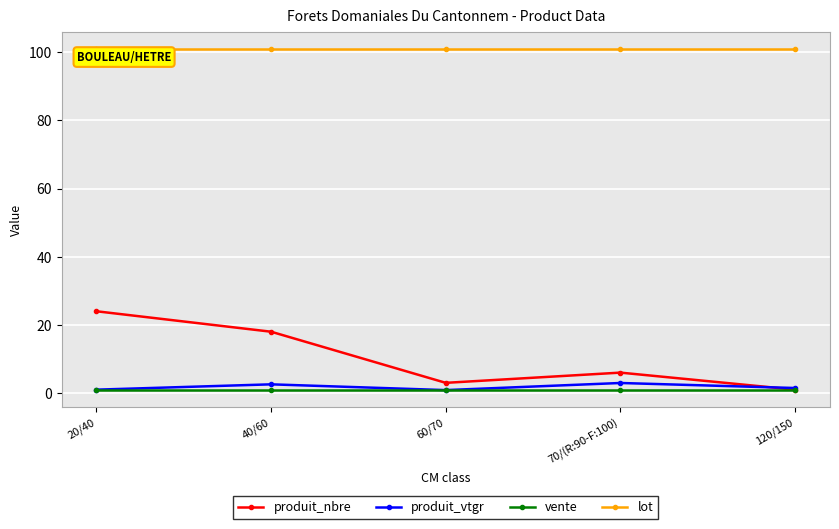

At which category is the sum across all series the highest?

20/40